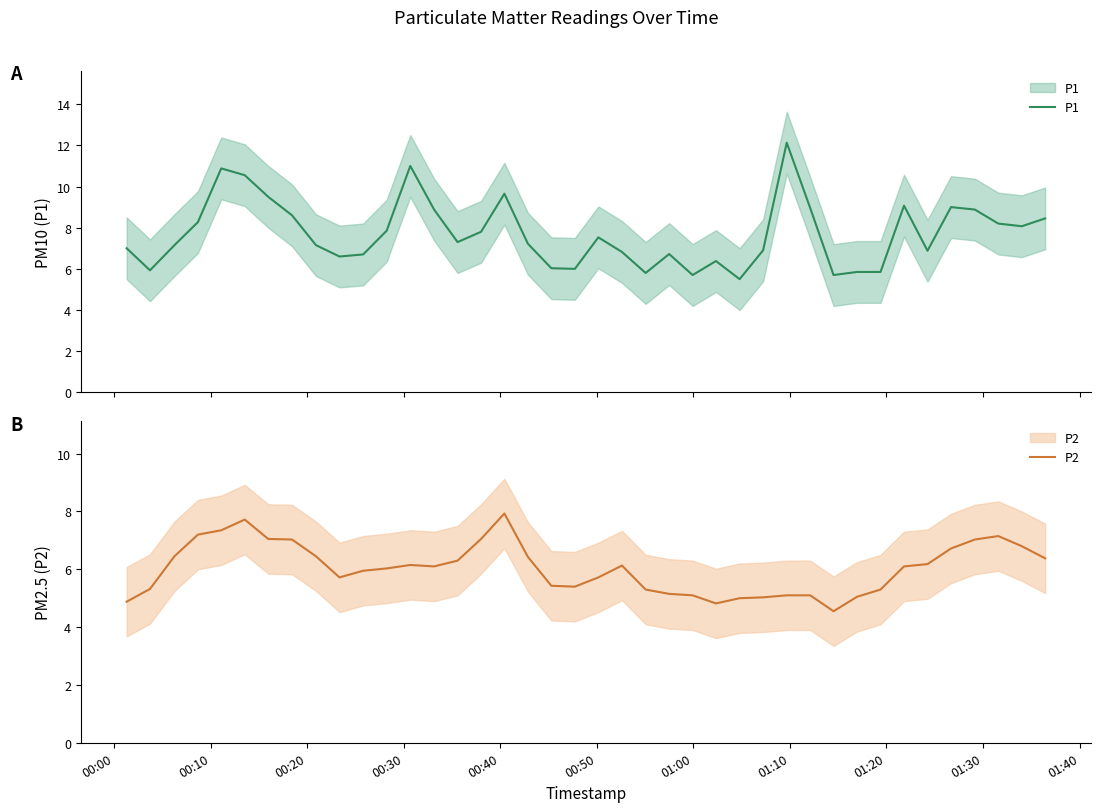

True or false: P2 has more than 1 interior local peaks.

True